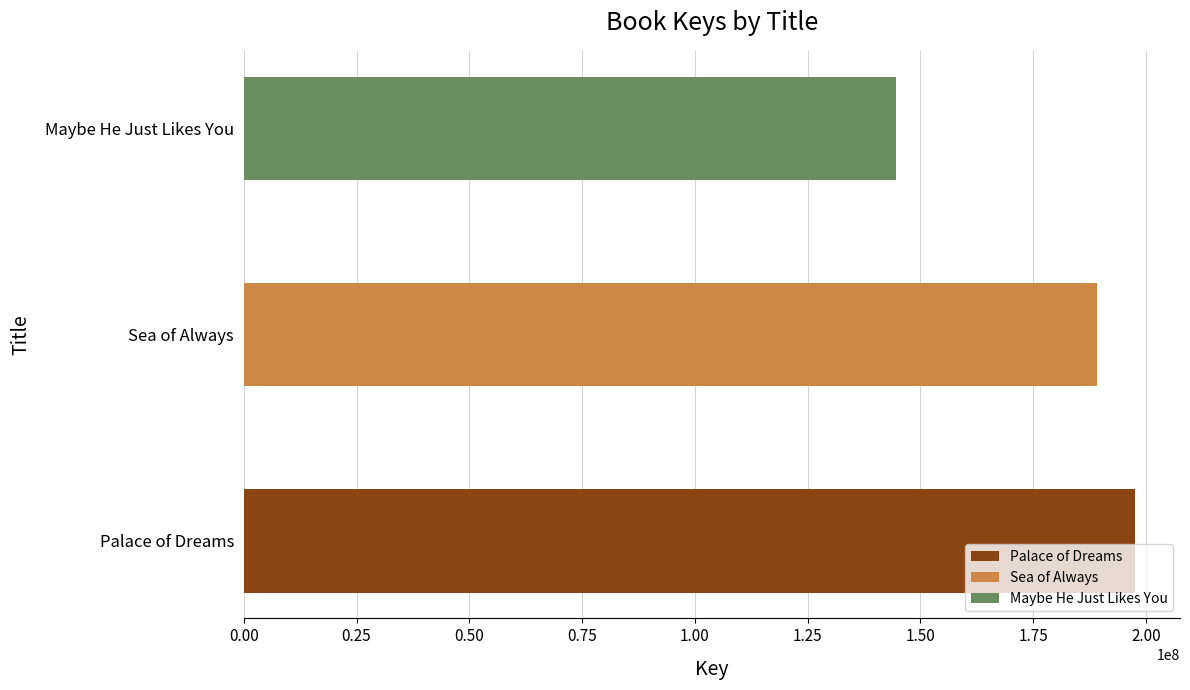

What is the minimum value shown in the chart?

144637348